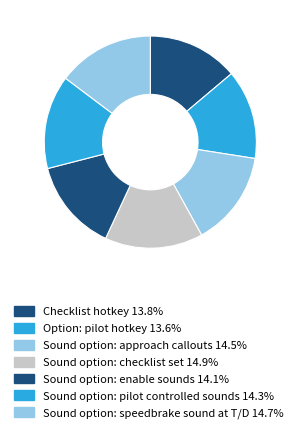

Which category has the biggest portion of the pie?

Sound option: checklist set